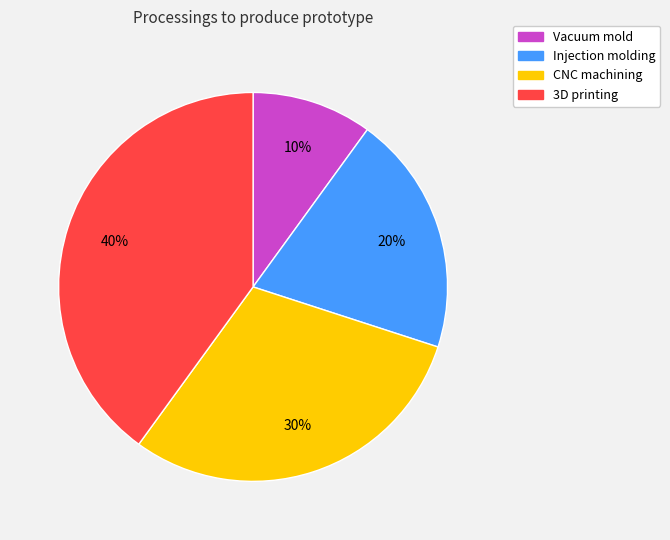

Is there any slice that represents more than half of the pie?

No